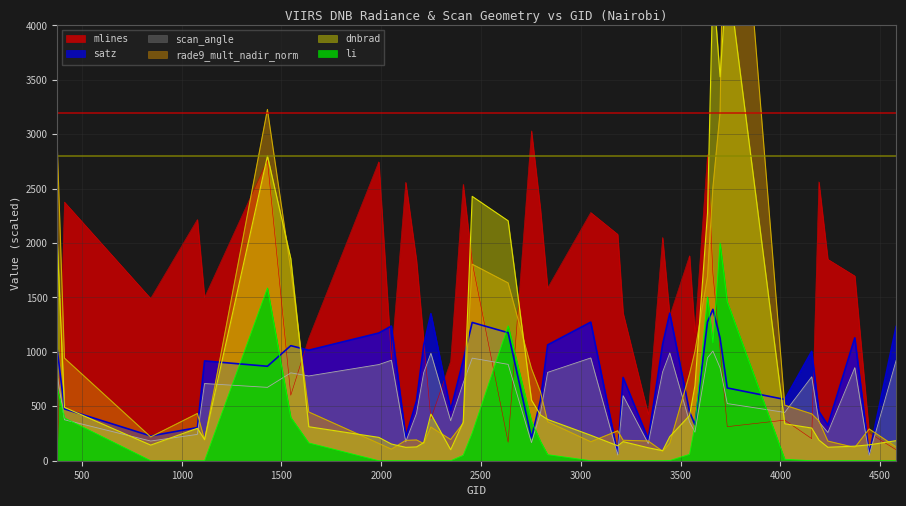

True or false: dnbrad and li cross at least once.

False